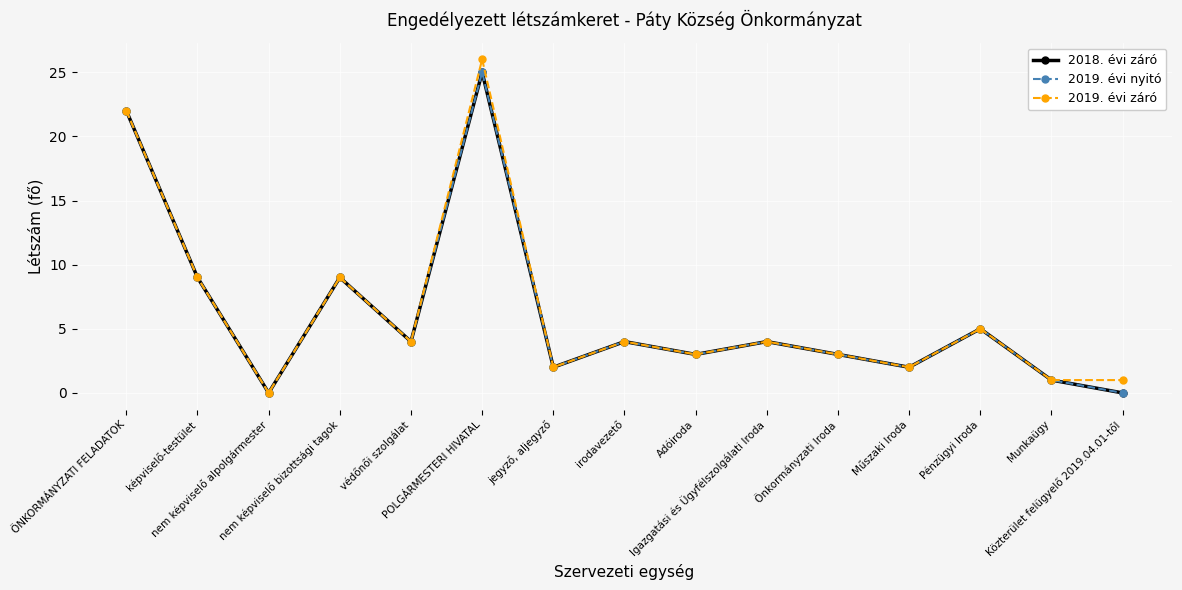

At which category does 2018. évi záró reach its first local valley?

nem képviselő alpolgármester